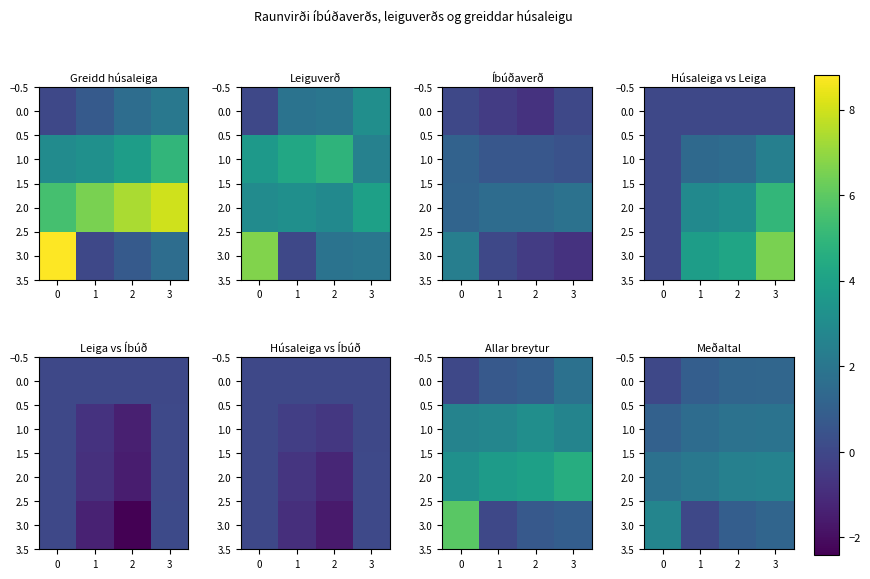

List the series in order of their overall mean, highest first.

2.0, 1.0, 3.0, 0.0